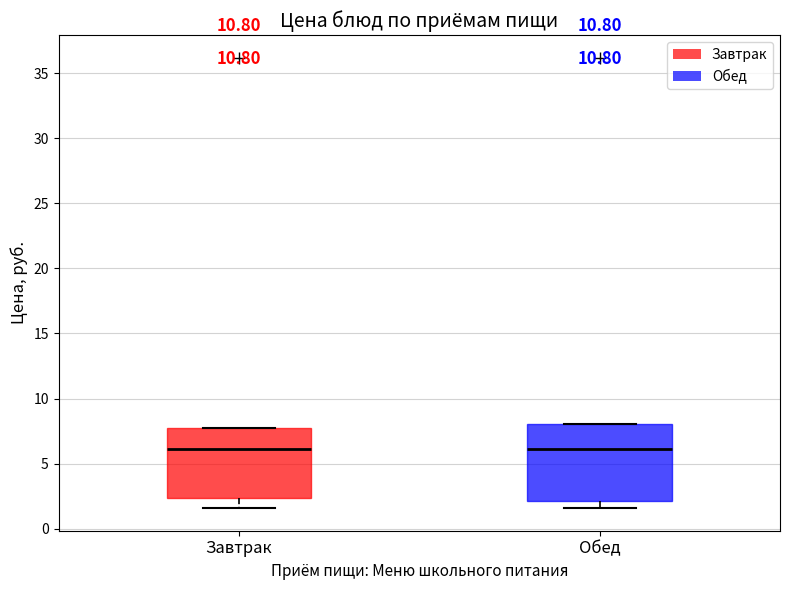

Comparing the boxes themselves (not the whiskers), which one is the tallest?

Обед